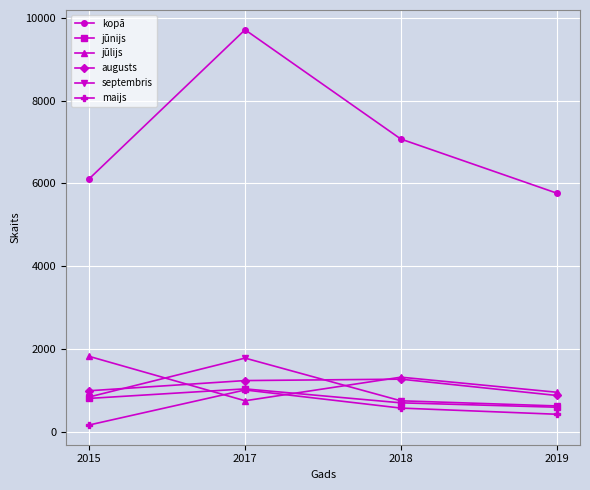

Is this an area chart (filled region under the line)?

No